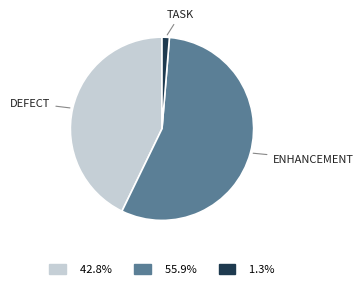

Does any single category account for the majority?

Yes